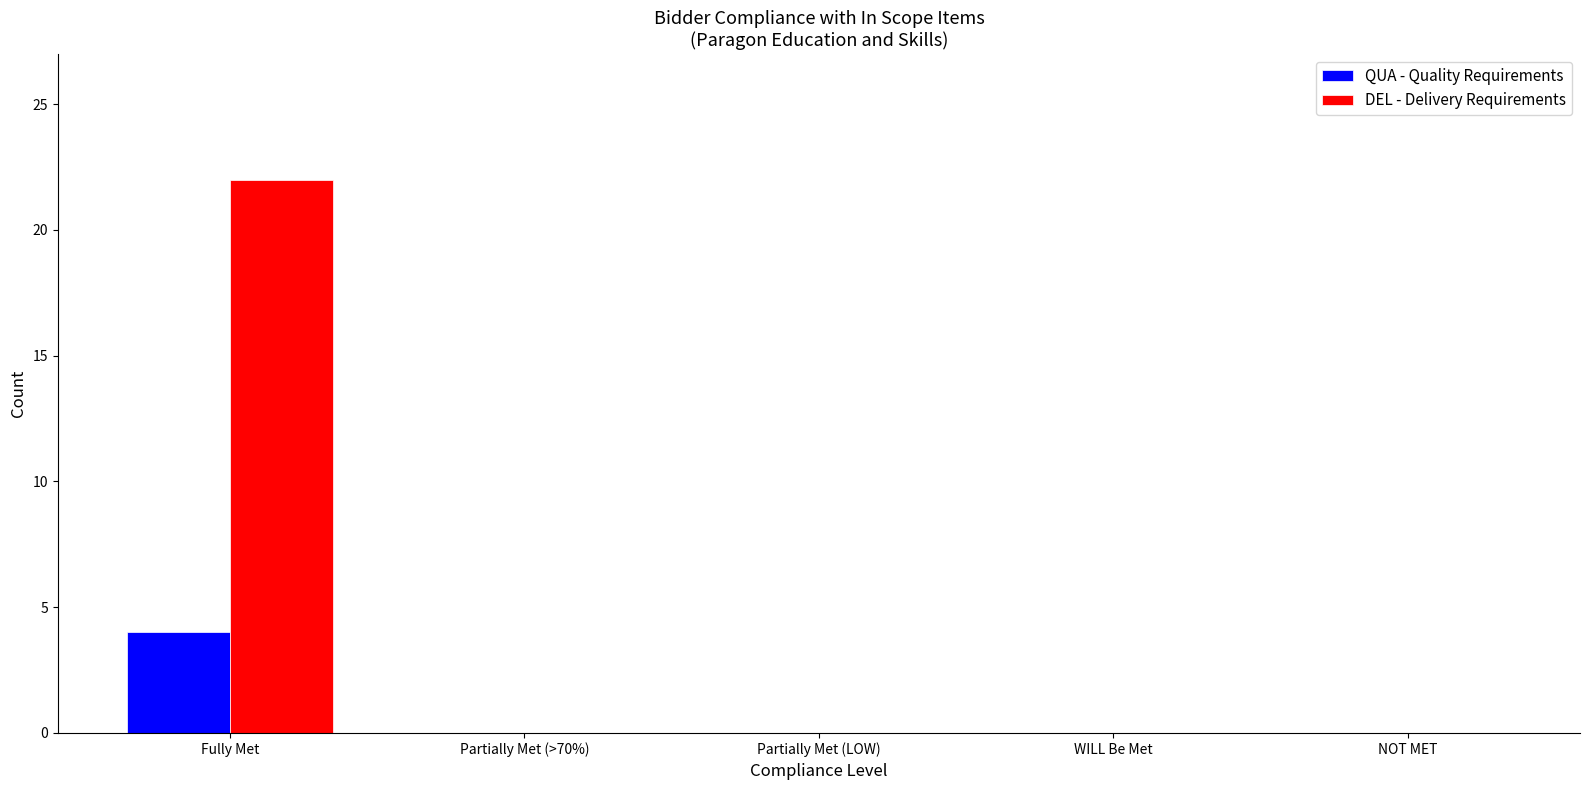

Reading left to right, extract all data points from this chart.

QUA - Quality Requirements: Fully Met=4	Partially Met (>70%)=0	Partially Met (LOW)=0	WILL Be Met=0	NOT MET=0
DEL - Delivery Requirements: Fully Met=22	Partially Met (>70%)=0	Partially Met (LOW)=0	WILL Be Met=0	NOT MET=0